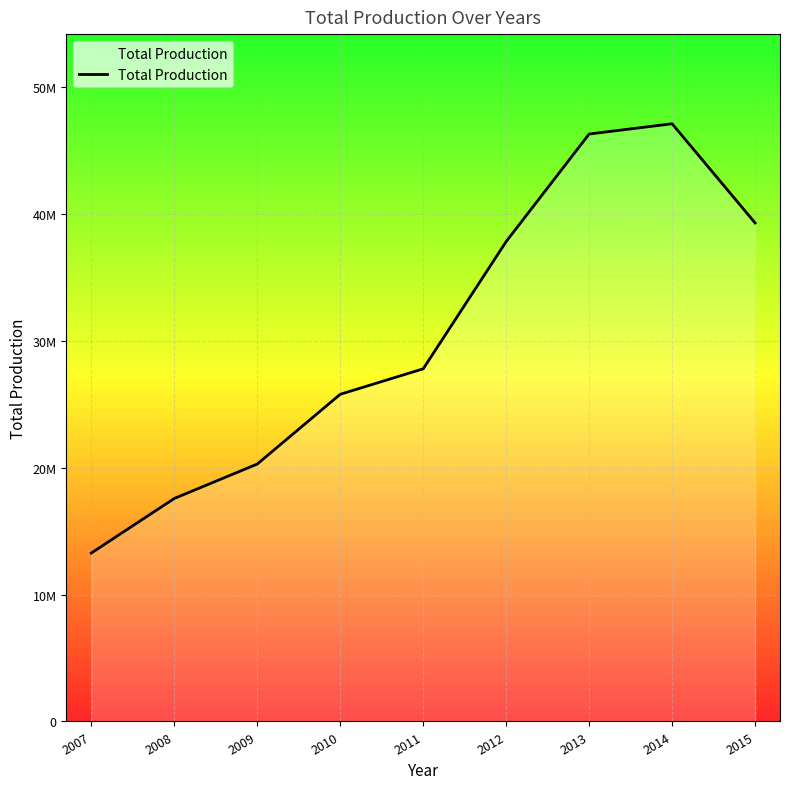

Does the chart display data point markers on the line(s)?

No